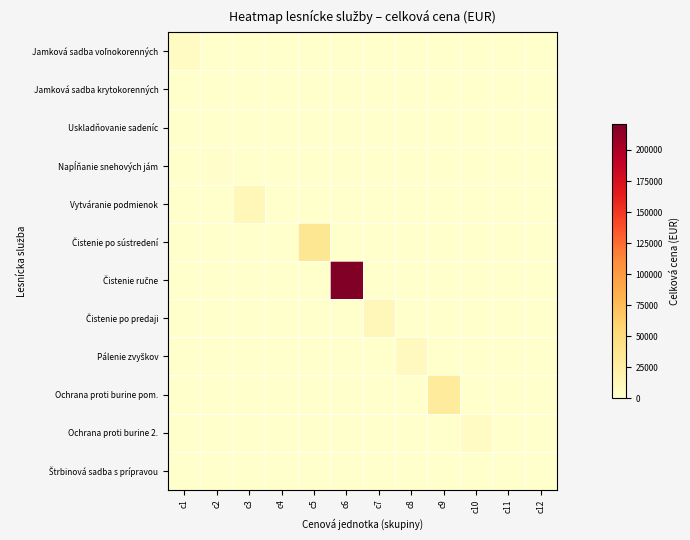

Which series has the largest range (max minus min)?

Čistenie ručne